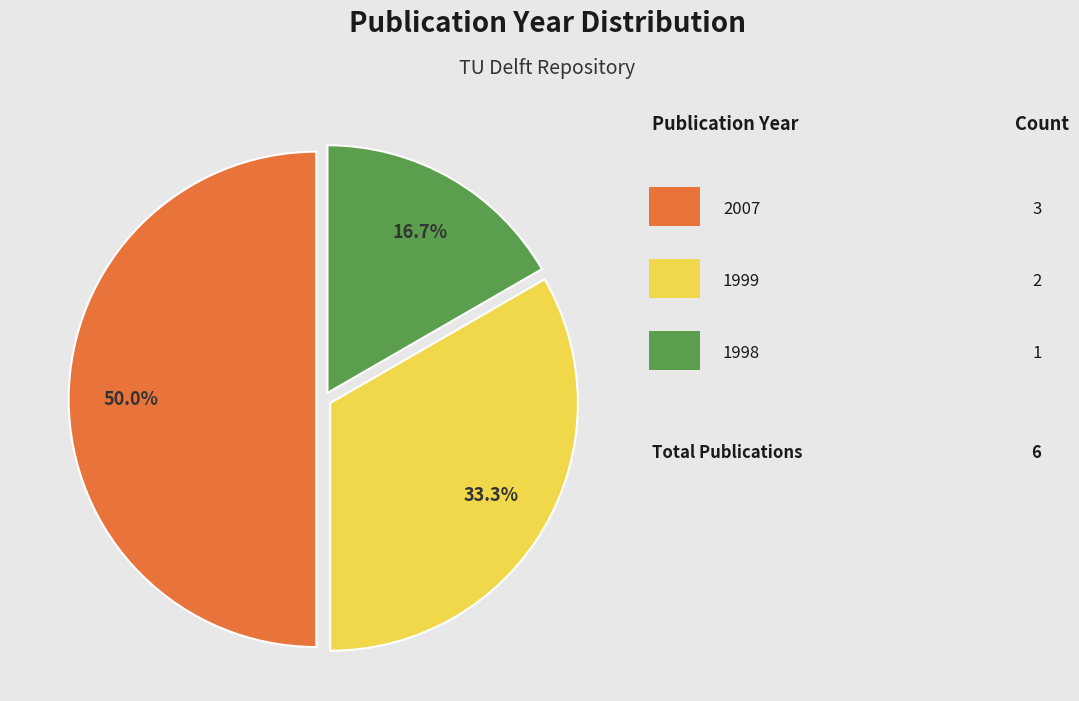

How many segments does this pie chart have?

3